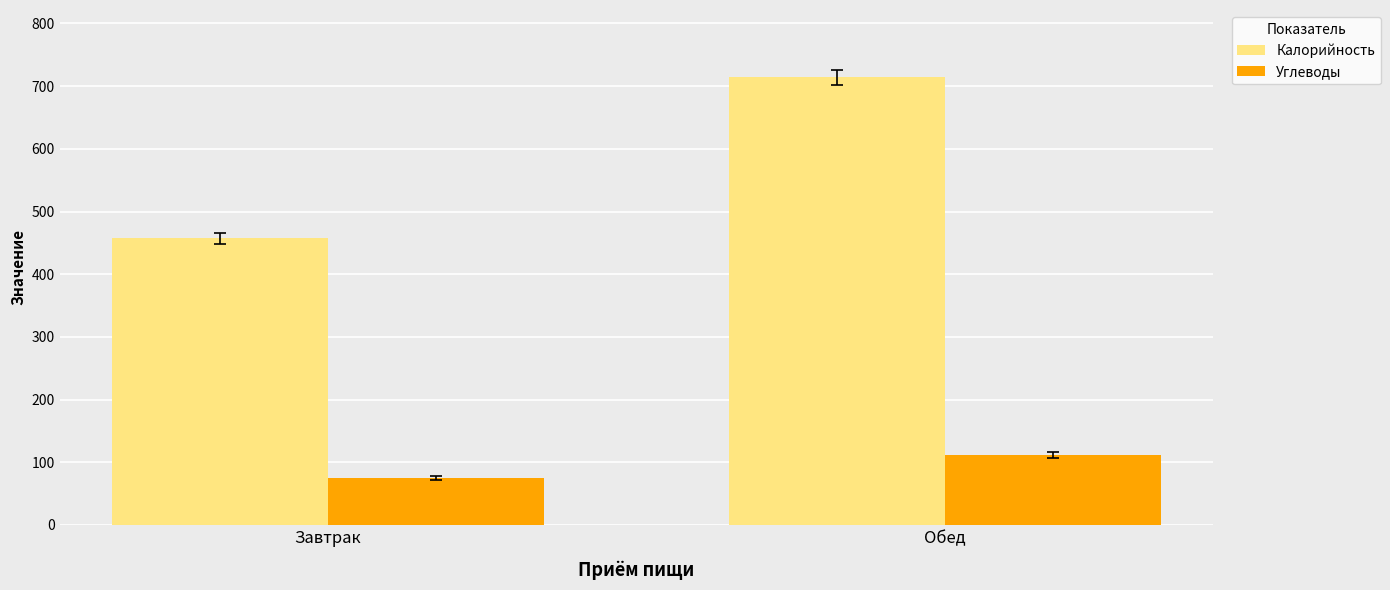

Is the value of Калорийность at Обед greater than the value of Углеводы at Обед?

Yes